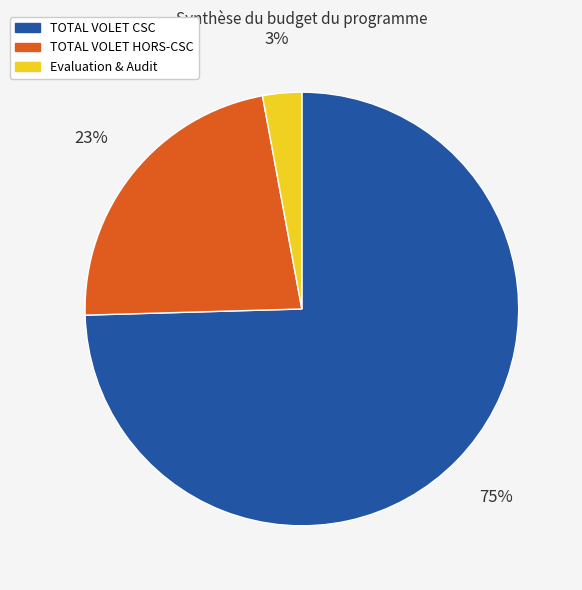

What is the largest slice in the pie chart?

TOTAL VOLET CSC